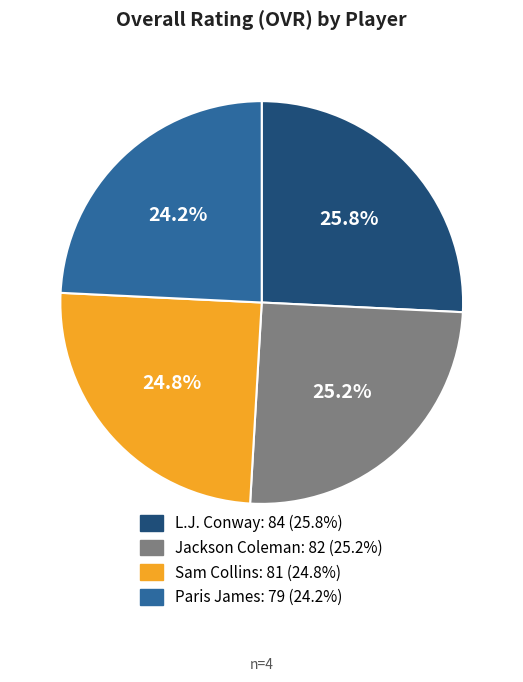

Does any single category account for the majority?

No